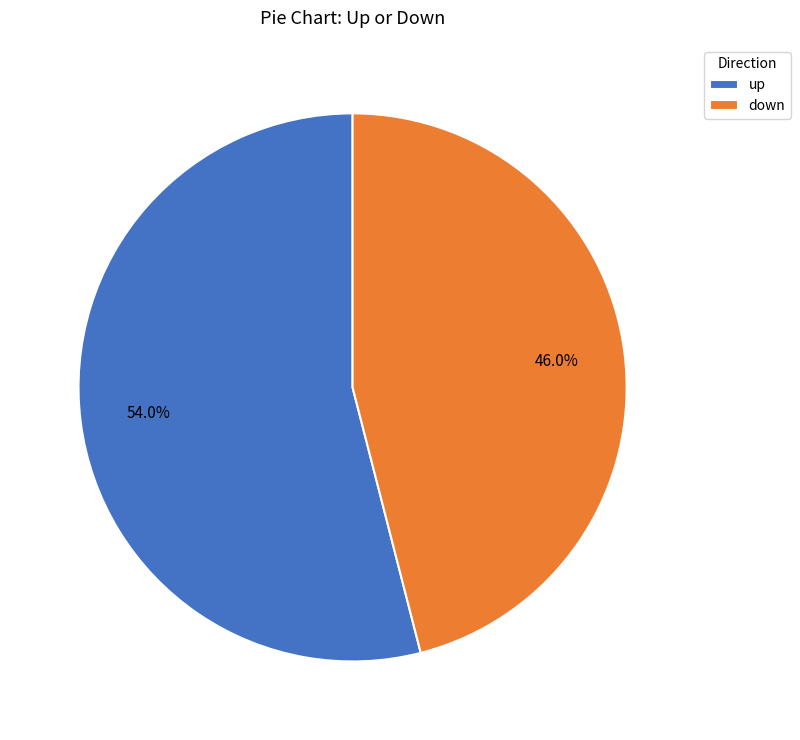

Which slice is the smallest?

down